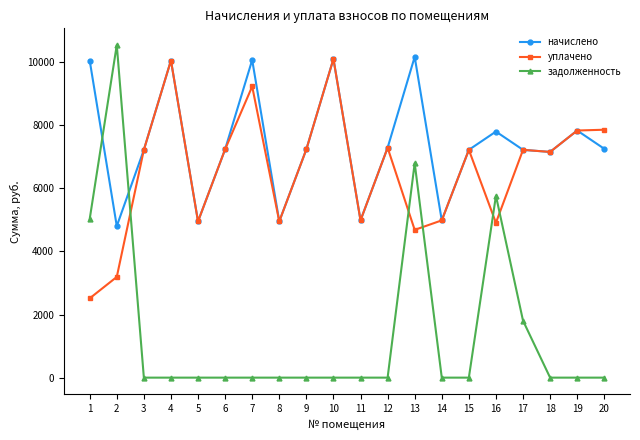

At which category does уплачено reach its first local valley?

5